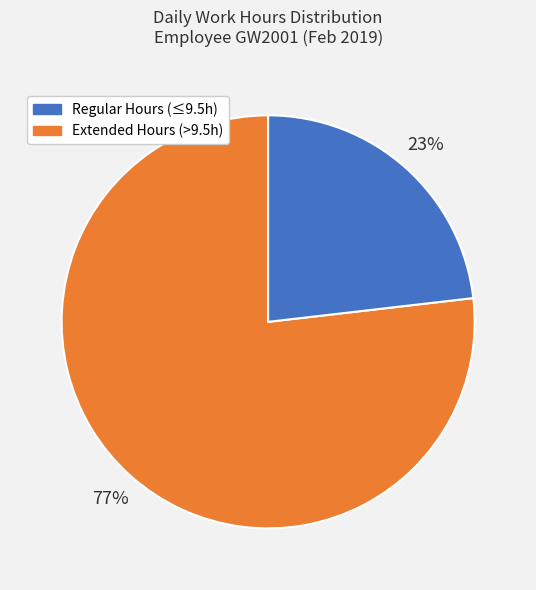

Does any single category account for the majority?

Yes